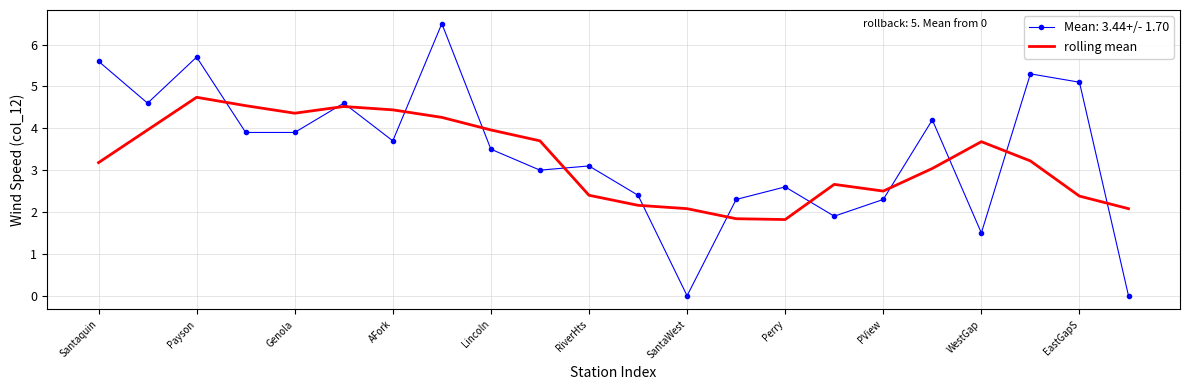

Which series has the widest spread of values?

Mean: 3.44+/- 1.70